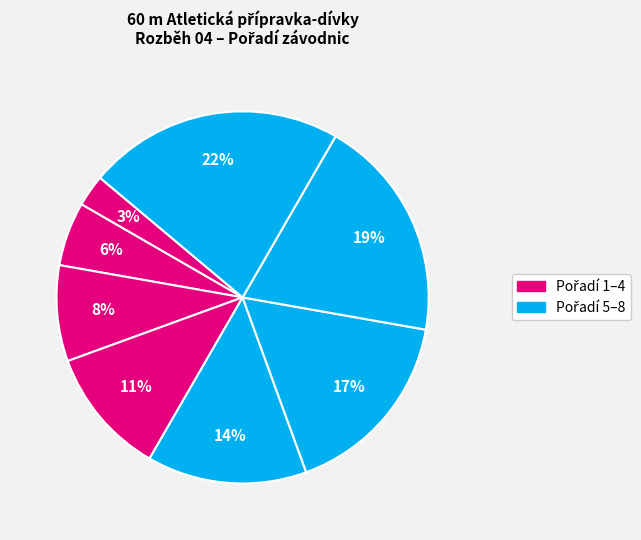

How many slices are in this pie chart?

8